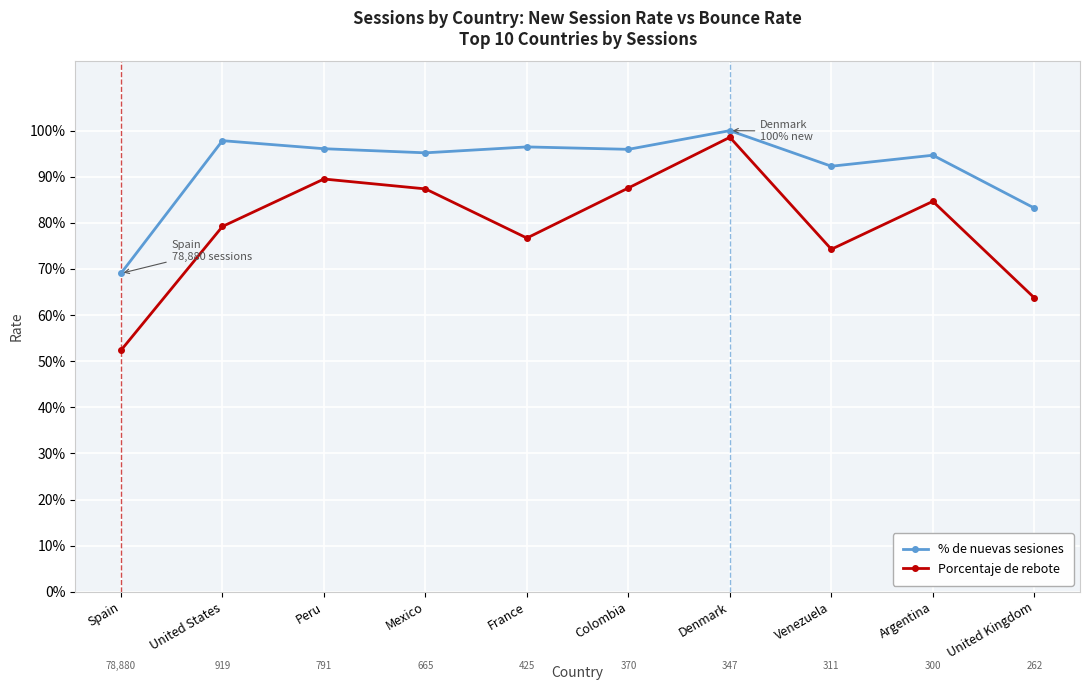

Reading left to right, extract all data points from this chart.

% de nuevas sesiones: Spain=0.7	United States=1.0	Peru=1.0	Mexico=1.0	France=1.0	Colombia=1.0	Denmark=1.0	Venezuela=0.9	Argentina=0.9	United Kingdom=0.8
Porcentaje de rebote: Spain=0.5	United States=0.8	Peru=0.9	Mexico=0.9	France=0.8	Colombia=0.9	Denmark=1.0	Venezuela=0.7	Argentina=0.8	United Kingdom=0.6